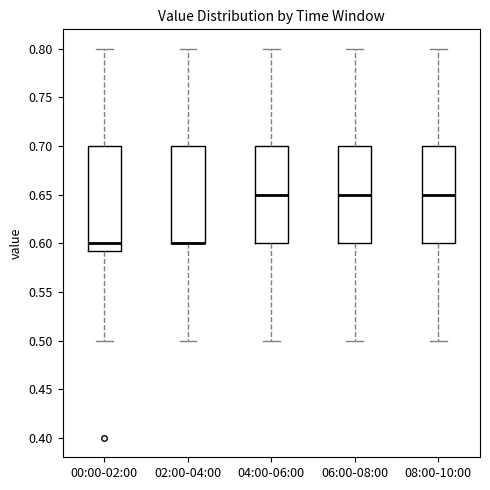

Where is the upper edge of the box for 08:00-10:00 on the y-axis? The values are not printed on the chart, so give them approximately, as read against the axis.

0.700